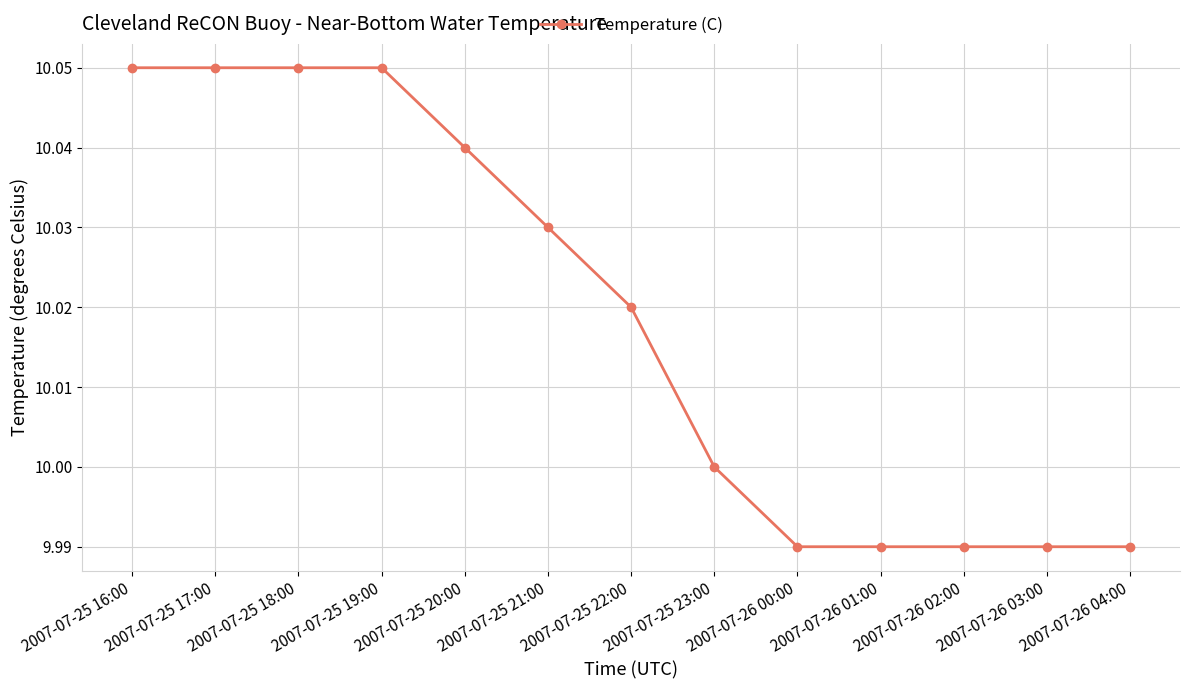

The chart shows a value of 3.6 at 2007-07-25 17:00. True or false?

False